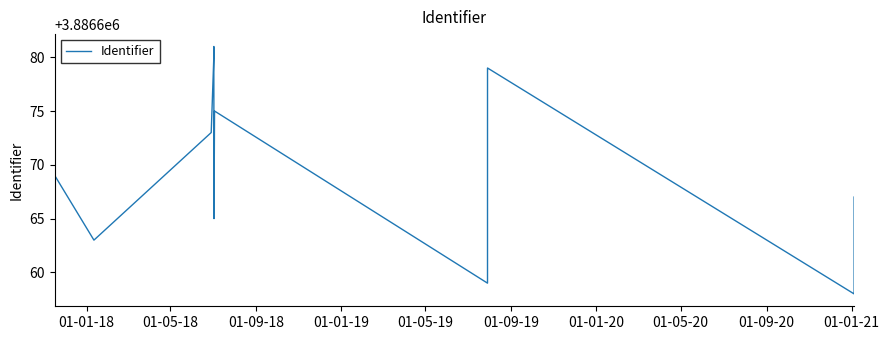

What is the average value?

3886670